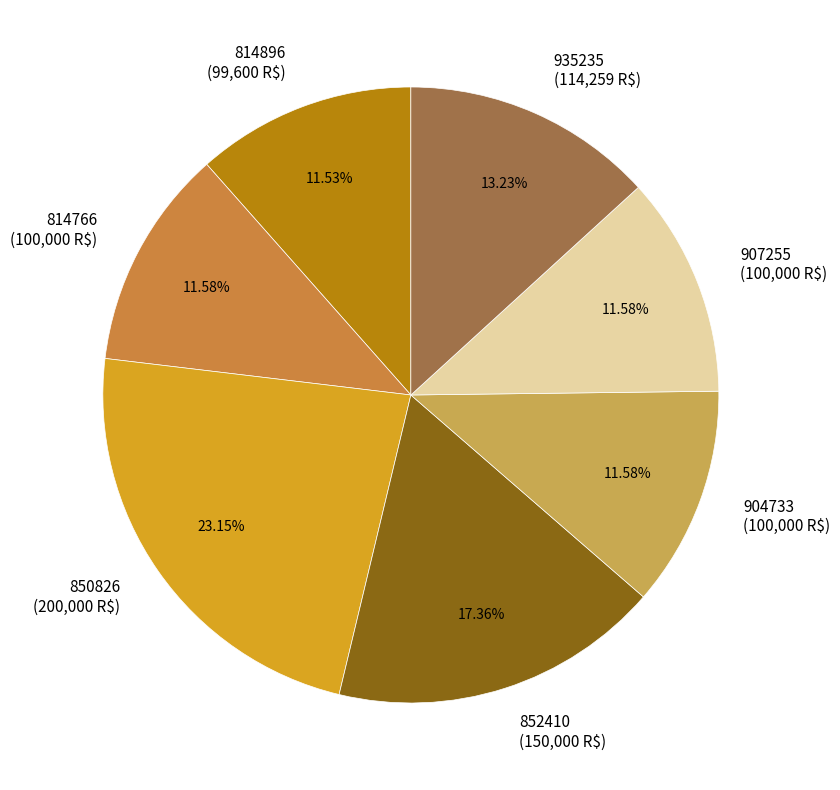

To the nearest percent, what percentage of the pie is 852410?

17%